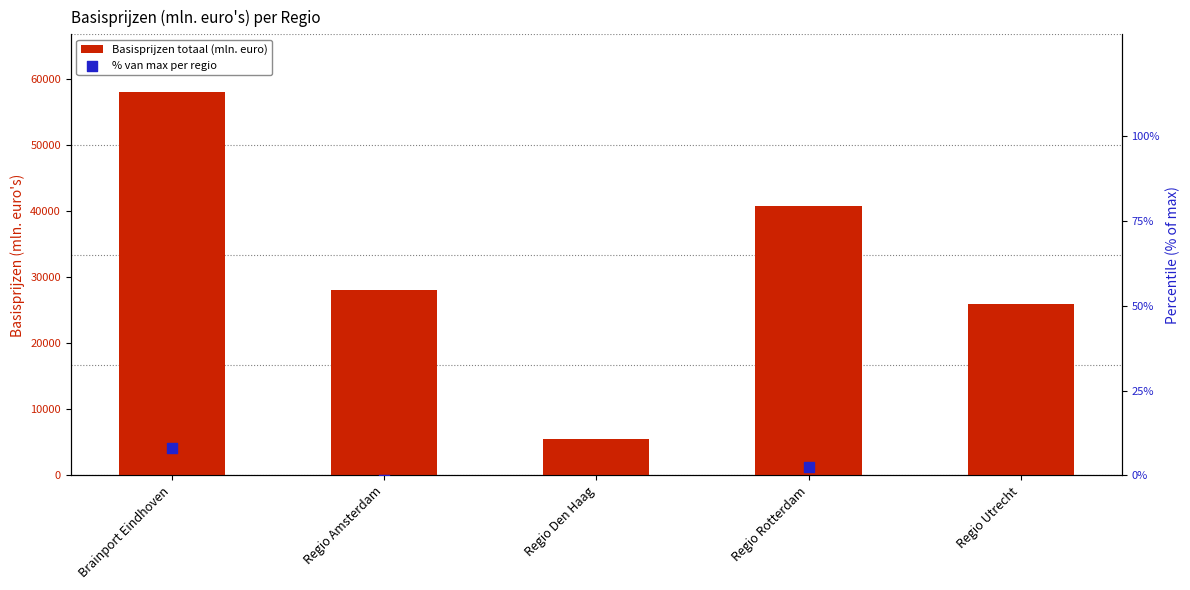

Is the value of Basisprijzen totaal (mln. euro) at Regio Den Haag greater than the value of % van max per regio at Regio Den Haag?

Yes